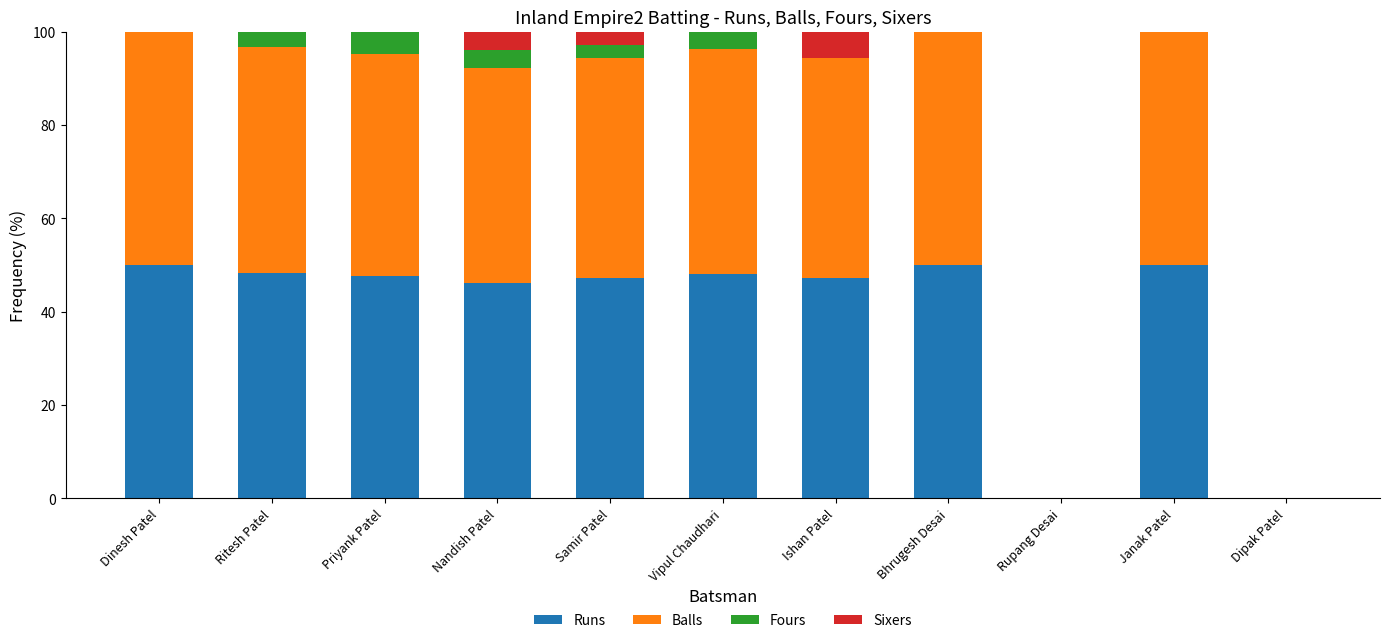

What is the total value across all series at Samir Patel?

100.0